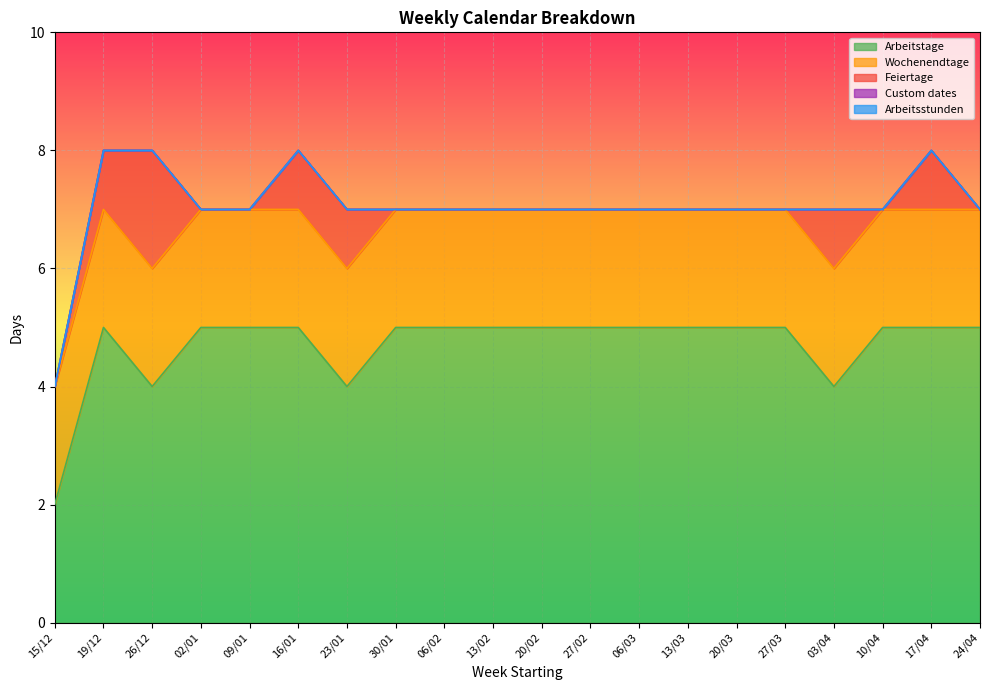

The value of Arbeitstage at 02/01 is 5. True or false?

True